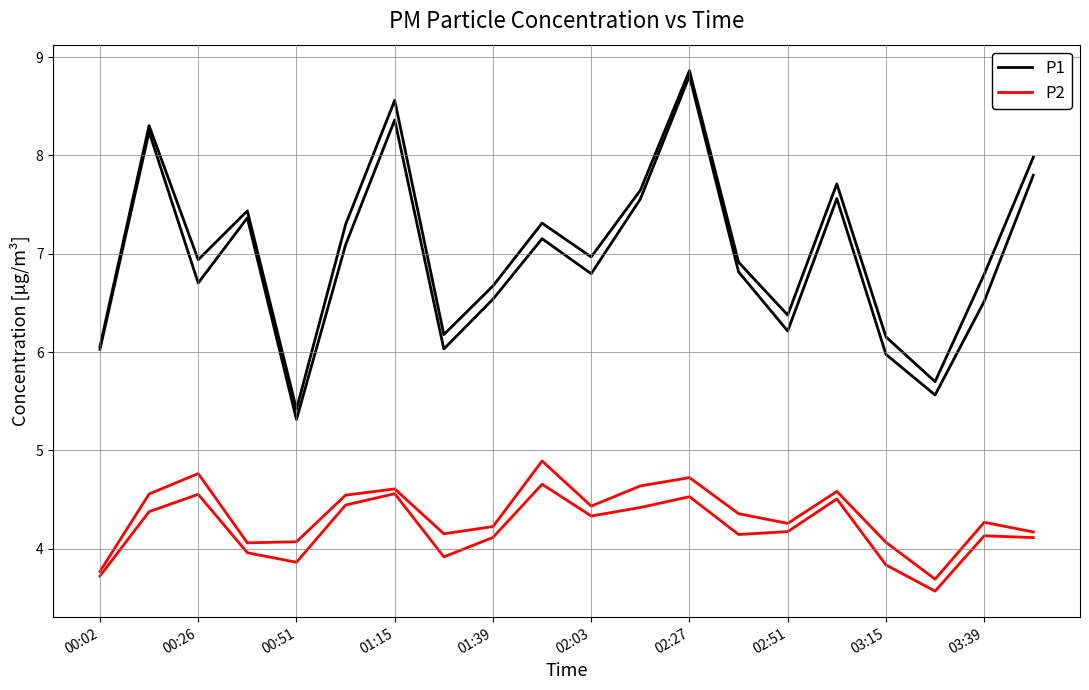

True or false: P2 and P1 intersect in this chart.

False